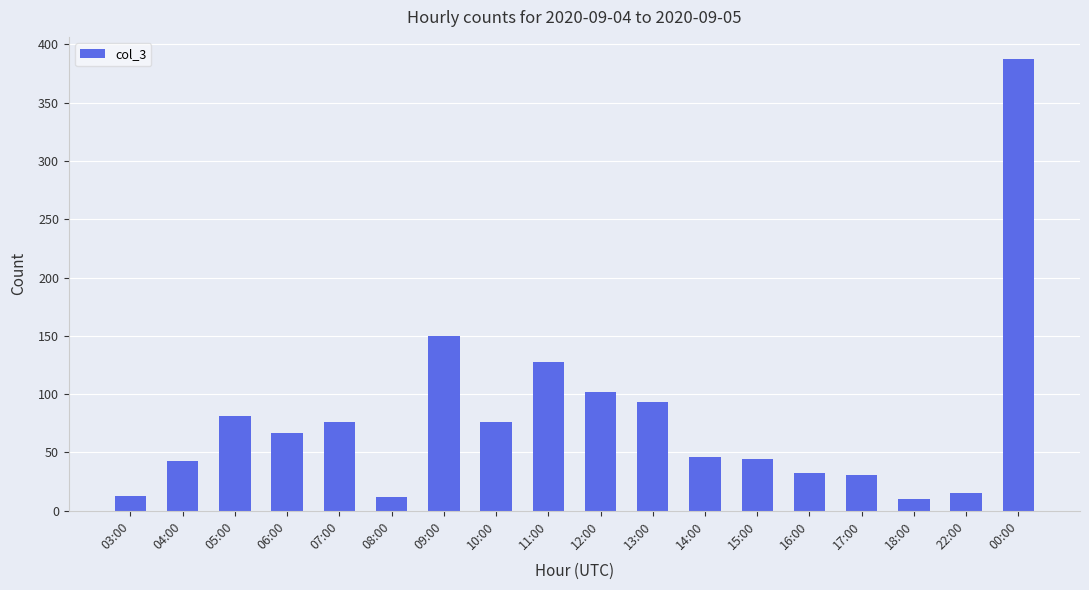

Does the chart contain stacked bars?

No